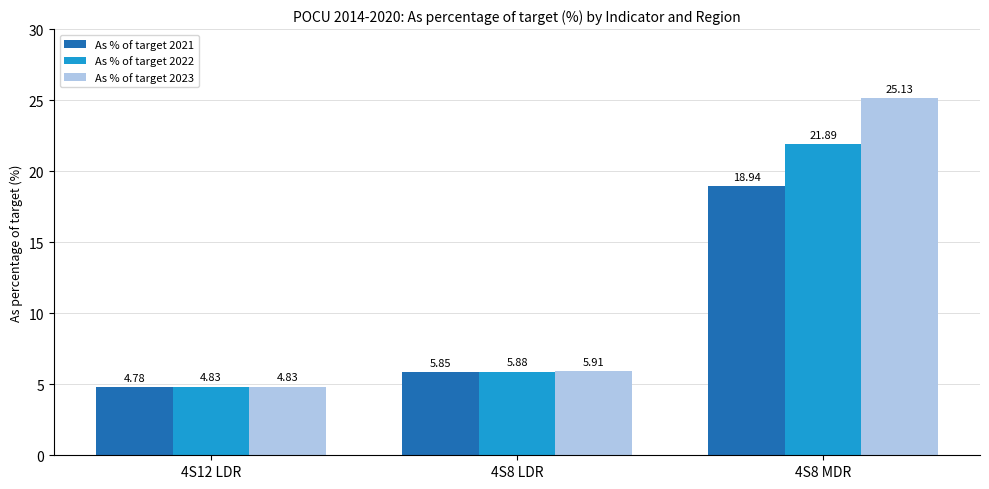

What is the sum of the As % of target 2023 values at 4S8 LDR and 4S8 MDR?

31.0